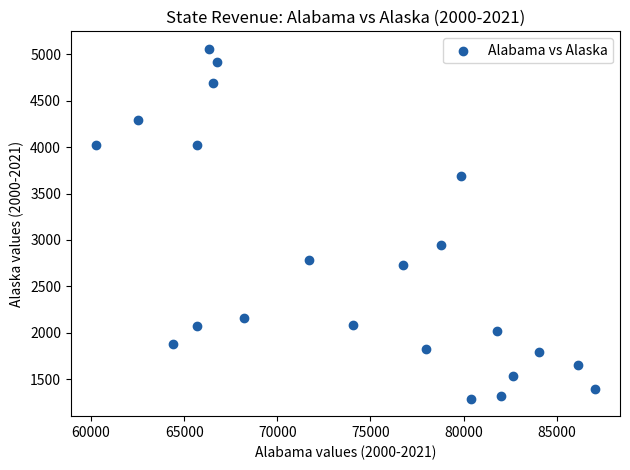

What Y value in the scatter plot is closest to 3174?

2942.4